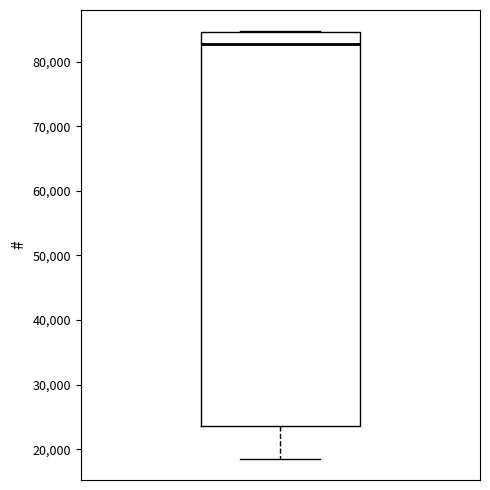

Transcribe this box plot: give where the median line is, the range the box spans, and where the two whiskers end, as read against the y-axis. The values are not printed on the chart, so give them approximately, as read against the axis.

median 83000, box 24000 to 85000, whiskers 19000 to 85000